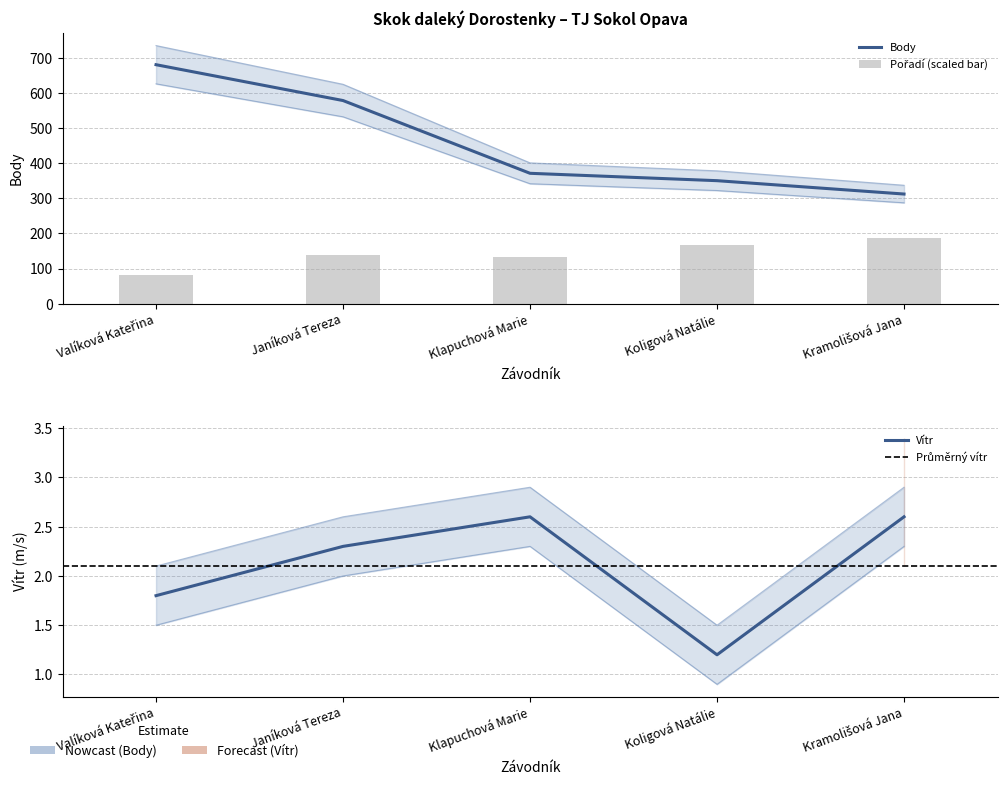

Which label corresponds to the smallest value in the chart?

Koligová Natálie